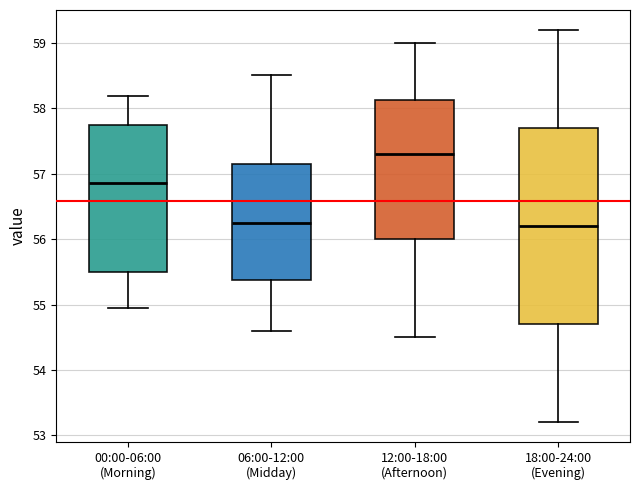

Reading left to right, transcribe this box plot: for each box, give where its median line is, the range the box spans, and where its two whiskers end, as read against the y-axis. The values are not printed on the chart, so give them approximately, as read against the axis.

00:00-06:00 (Morning): median 56.9, box 55.5 to 57.7, whiskers 55.0 to 58.2
06:00-12:00 (Midday): median 56.3, box 55.4 to 57.2, whiskers 54.6 to 58.5
12:00-18:00 (Afternoon): median 57.3, box 56.0 to 58.1, whiskers 54.5 to 59.0
18:00-24:00 (Evening): median 56.2, box 54.7 to 57.7, whiskers 53.2 to 59.2